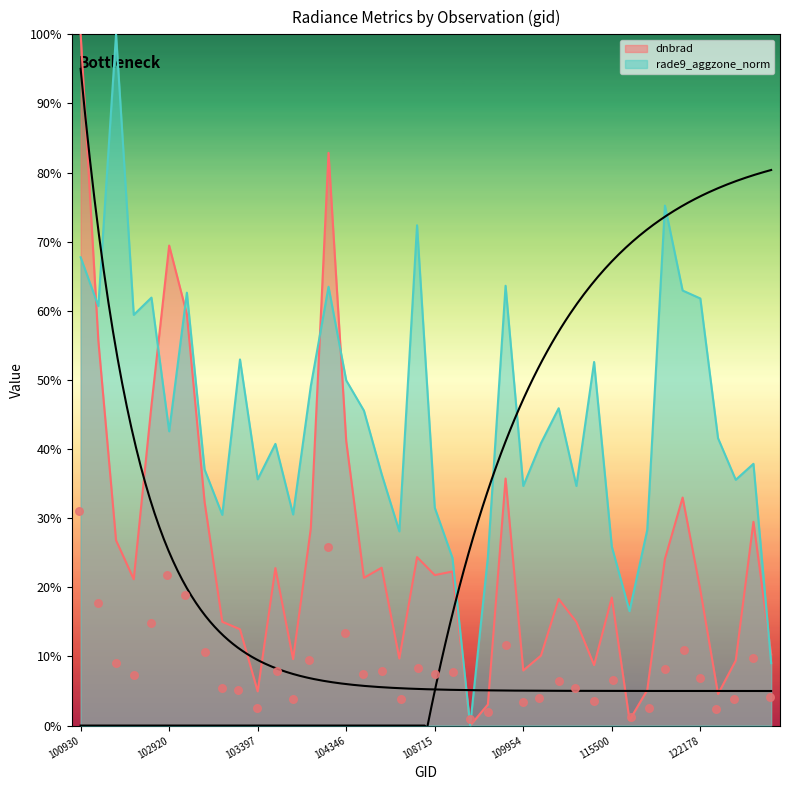

What are all the series names shown in the legend?

dnbrad, rade9_aggzone_norm